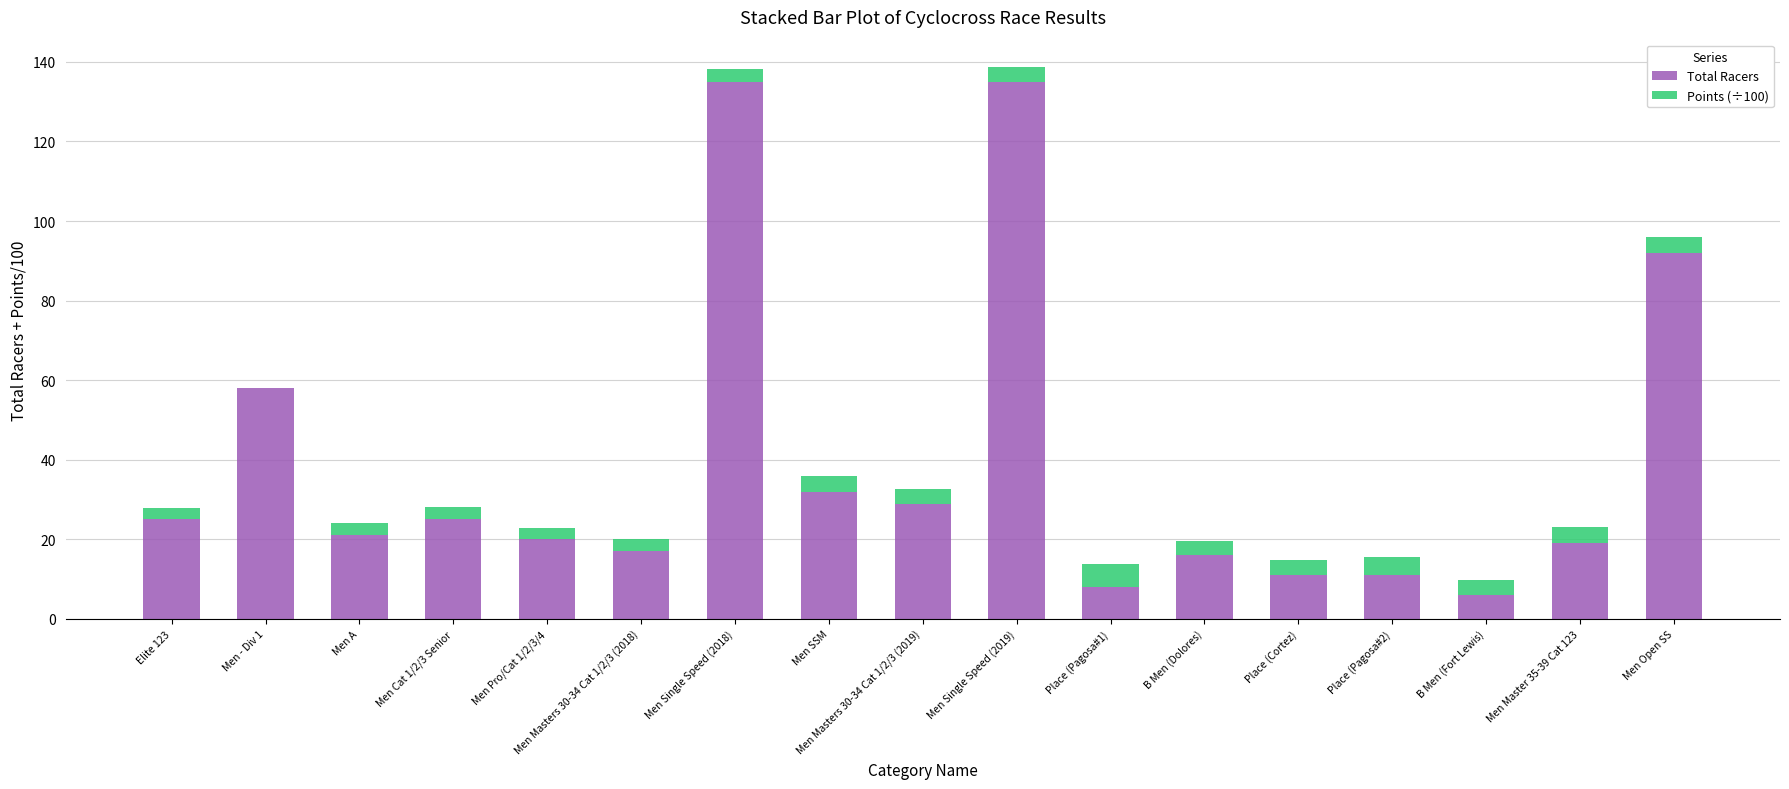

Are the bars horizontal?

No